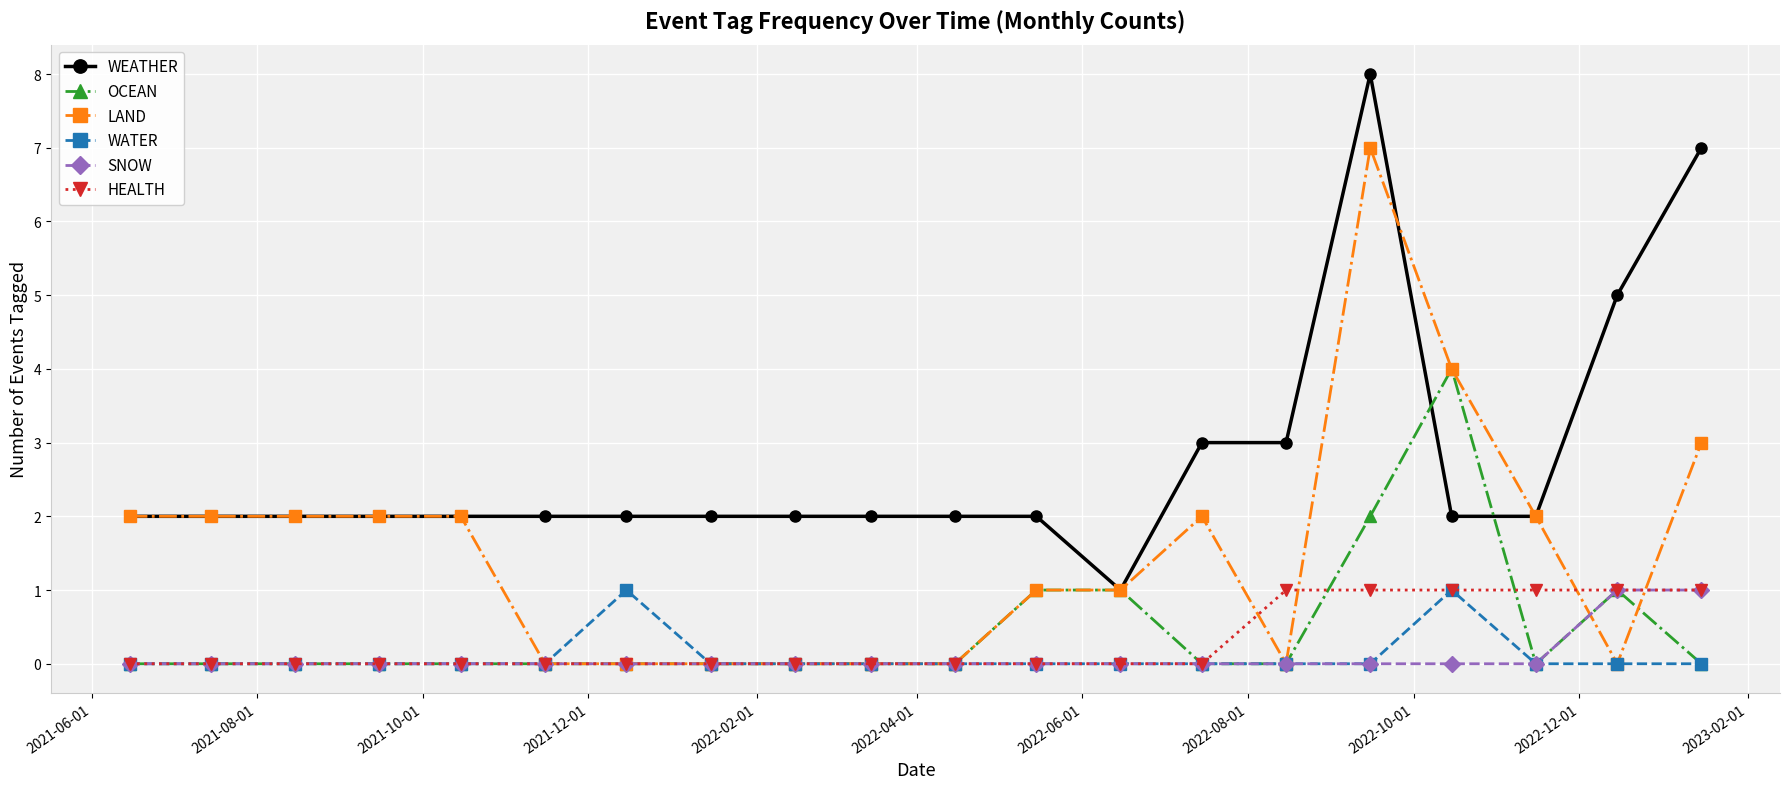

What is the difference between the maximum and minimum values in the OCEAN series?

4